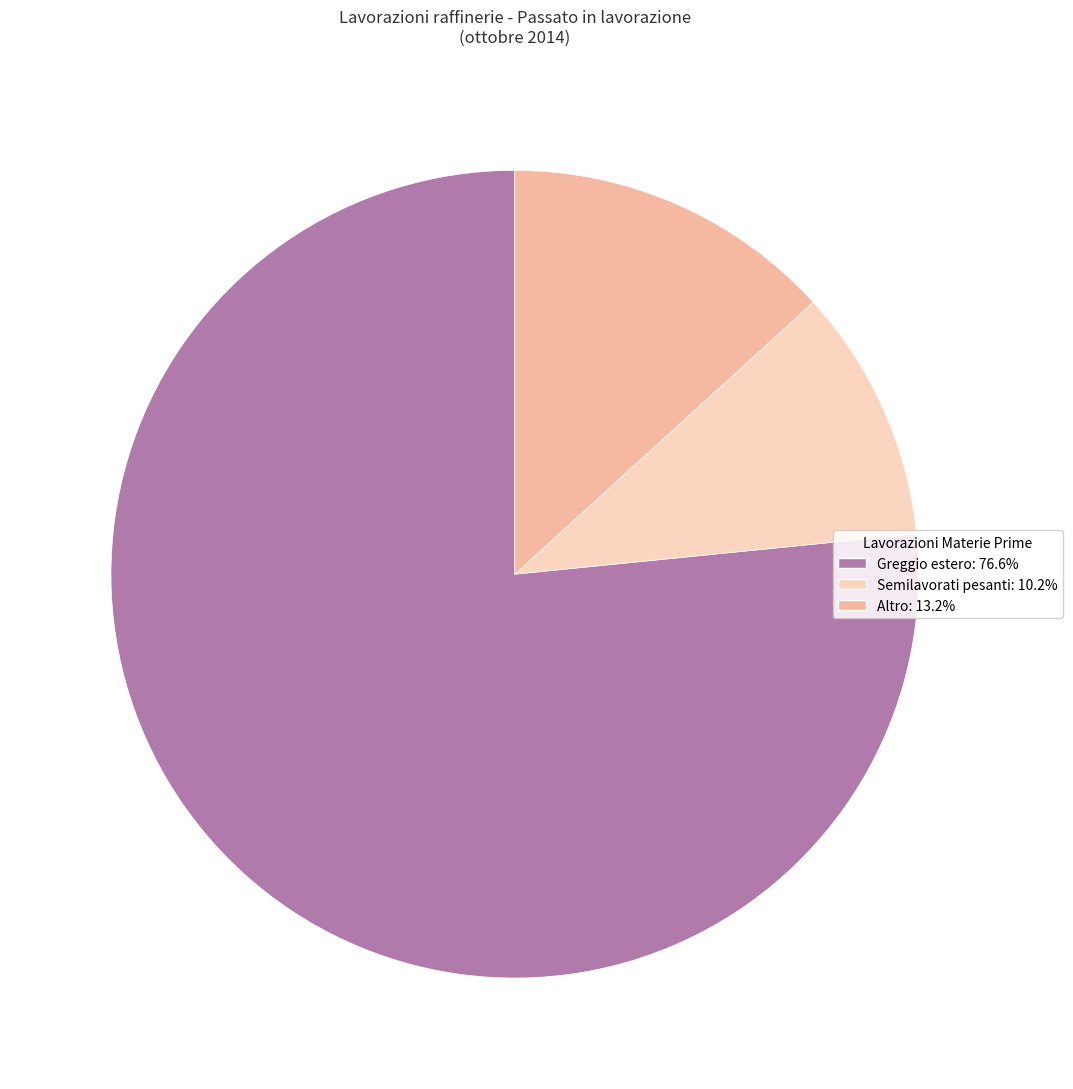

Is the sum of Altro: 13.2% and Semilavorati pesanti: 10.2% greater than half?

No